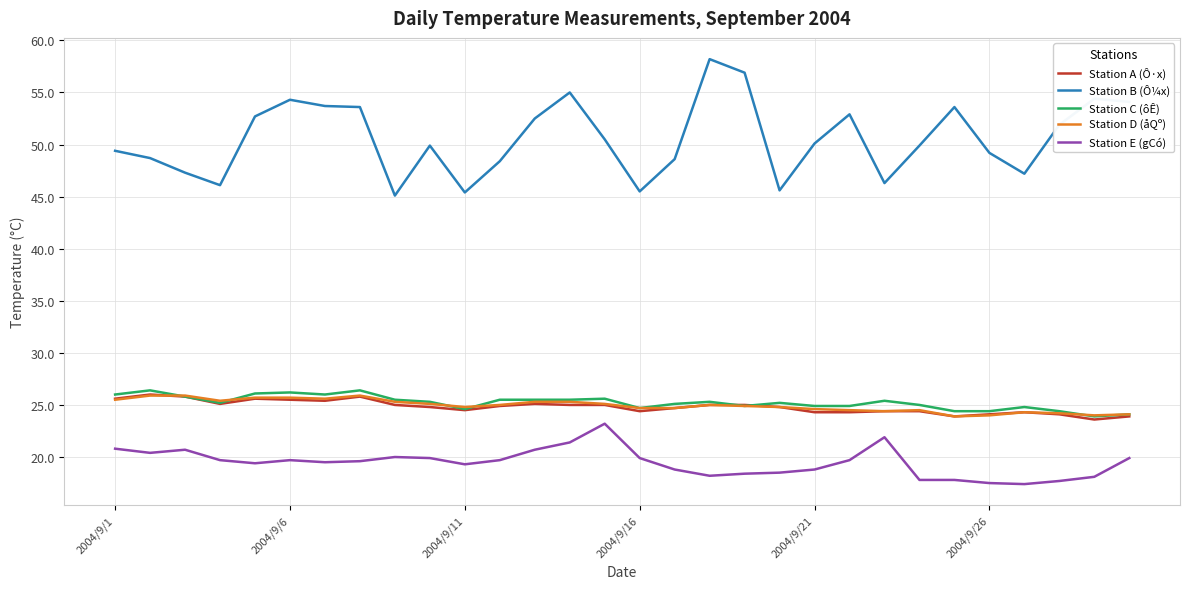

Which series has the widest spread of values?

Station B (Ô¼x)